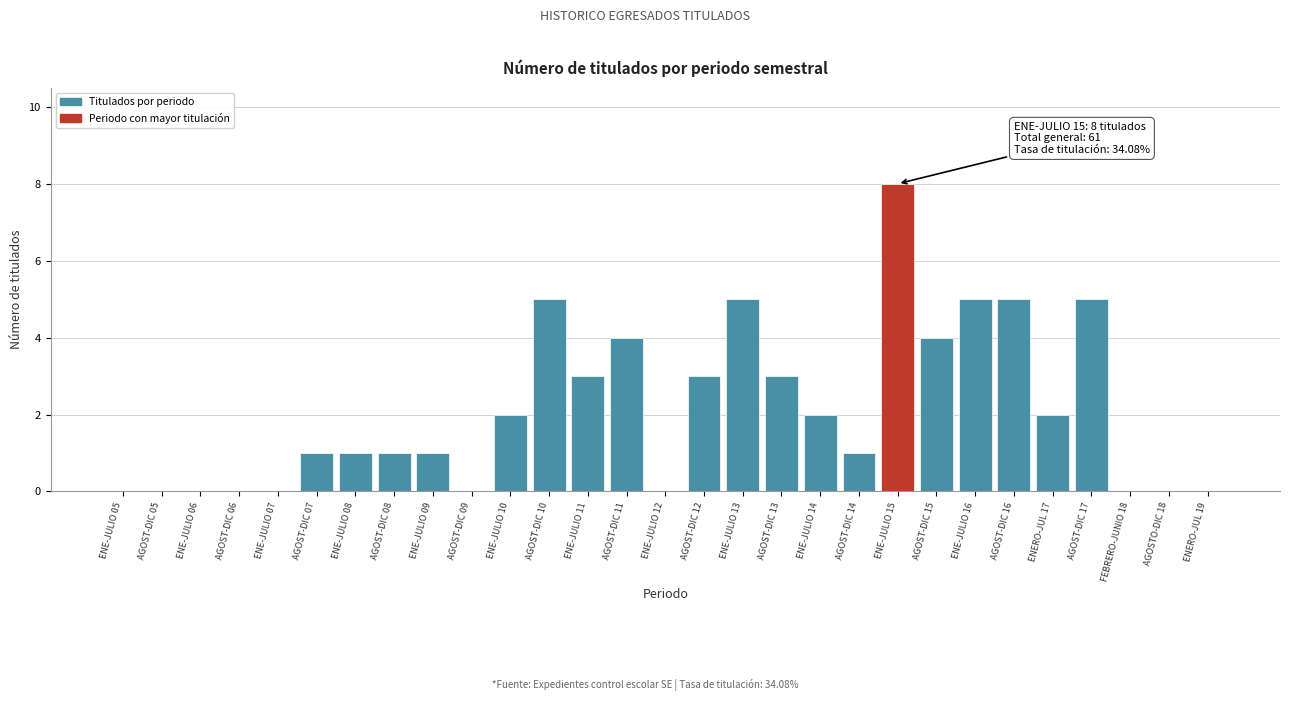

Reading left to right, list all the values displayed in this chart.

ENE-JULIO 05=0	AGOST-DIC 05=0	ENE-JULIO 06=0	AGOST-DIC 06=0	ENE-JULIO 07=0	AGOST-DIC 07=1	ENE-JULIO 08=1	AGOST-DIC 08=1	ENE-JULIO 09=1	AGOST-DIC 09=0	ENE-JULIO 10=2	AGOST-DIC 10=5	ENE-JULIO 11=3	AGOST-DIC 11=4	ENE-JULIO 12=0	AGOST-DIC 12=3	ENE-JULIO 13=5	AGOST-DIC 13=3	ENE-JULIO 14=2	AGOST-DIC 14=1	ENE-JULIO 15=8	AGOST-DIC 15=4	ENE-JULIO 16=5	AGOST-DIC 16=5	ENERO-JUL 17=2	AGOST-DIC 17=5	FEBRERO-JUNIO 18=0	AGOSTO-DIC 18=0	ENERO-JUL 19=0